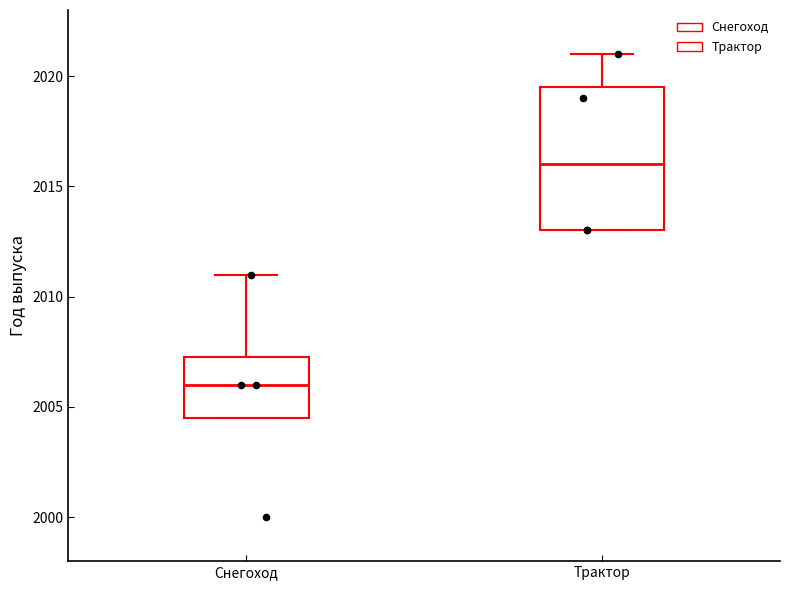

Where does the median line of the box for Трактор sit on the y-axis? The values are not printed on the chart, so give them approximately, as read against the axis.

2016.0